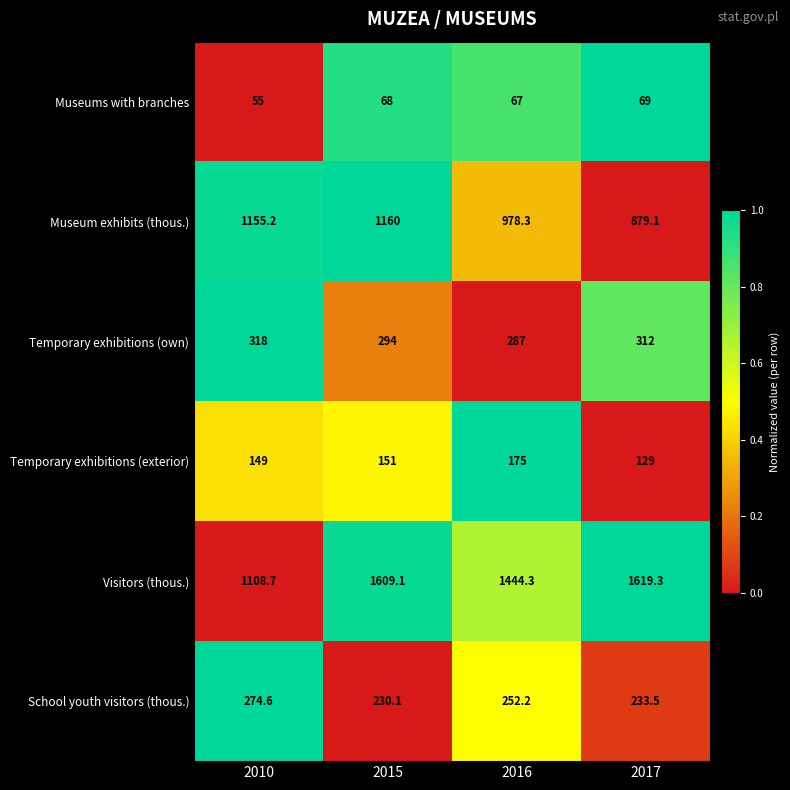

Between 2015 and 2017, which series saw the biggest shift?

Museum exhibits (thous.)